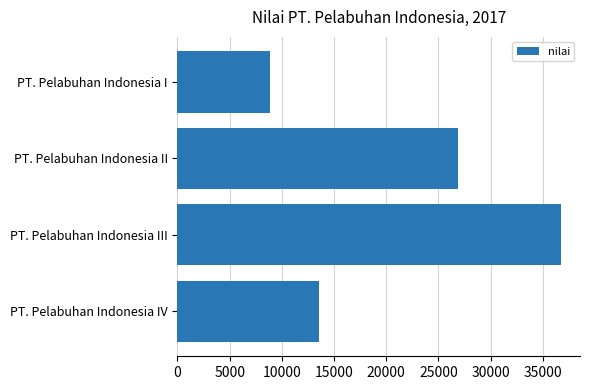

What value does the data have at PT. Pelabuhan Indonesia III?

36722